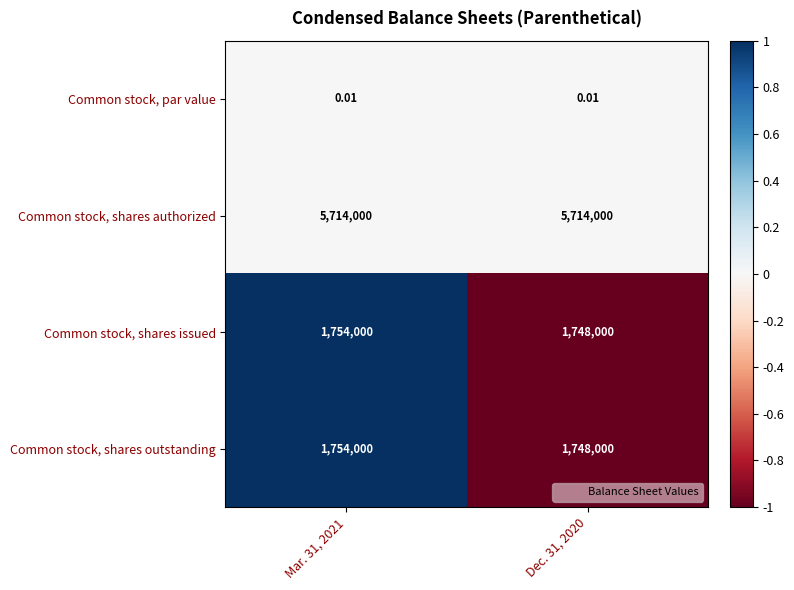

Is the value of Common stock, shares authorized at Mar. 31, 2021 greater than the value of Common stock, par value at Mar. 31, 2021?

Yes